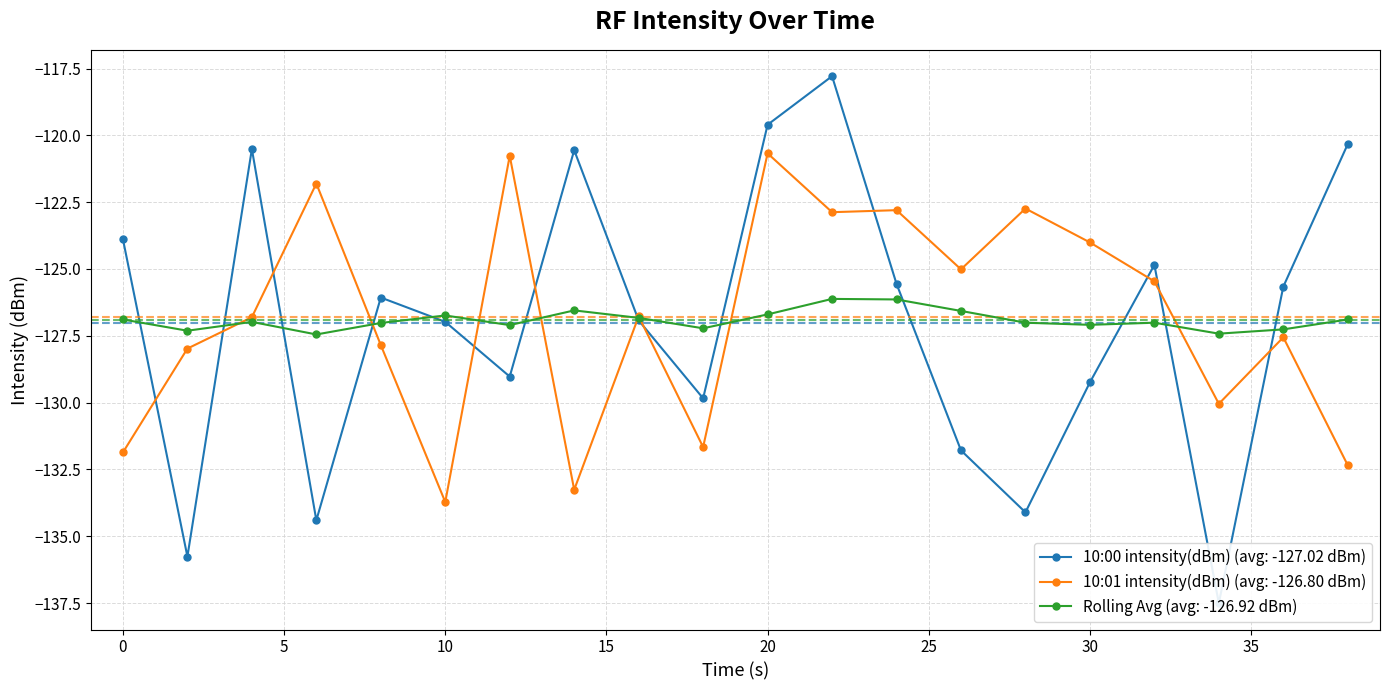

Reading left to right, what are all the values shown in this chart?

10:00 intensity(dBm): -123.9	-135.8	-120.5	-134.4	-126.1	-127.0	-129.0	-120.6	-126.9	-129.8	-119.6	-117.8	-125.6	-131.8	-134.1	-129.2	-124.8	-137.5	-125.7	-120.3
10:01 intensity(dBm): -131.9	-128.0	-126.8	-121.8	-127.8	-133.7	-120.8	-133.3	-126.8	-131.7	-120.7	-122.9	-122.8	-125.0	-122.7	-124.0	-125.5	-130.0	-127.6	-132.3
10:00 rolling avg: -126.9	-127.3	-127.0	-127.5	-127.0	-126.7	-127.1	-126.5	-126.8	-127.2	-126.7	-126.1	-126.1	-126.6	-127.0	-127.1	-127.0	-127.4	-127.3	-126.9